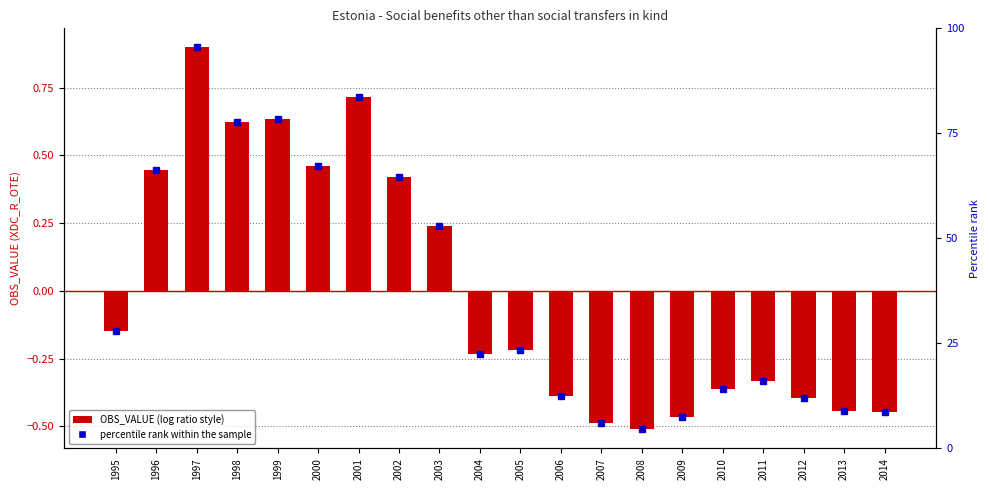

How many negative values are there?

12